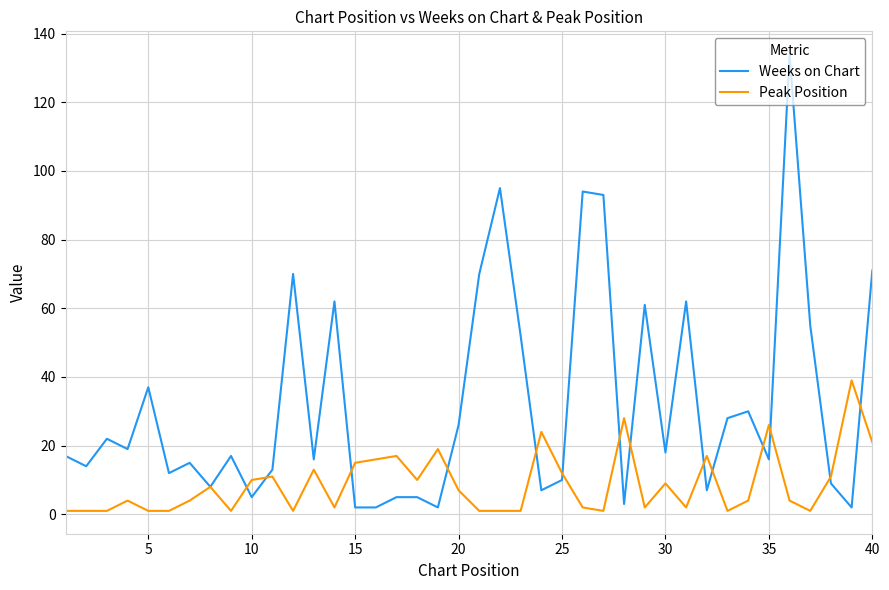

What is the greatest value displayed?

134